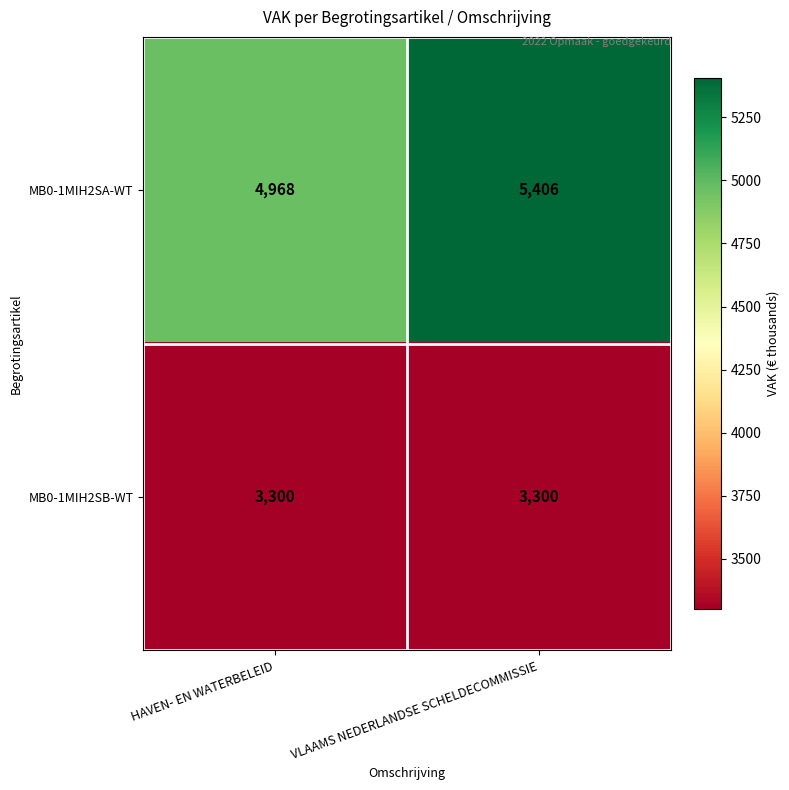

Which series has the largest range (max minus min)?

MB0-1MIH2SA-WT